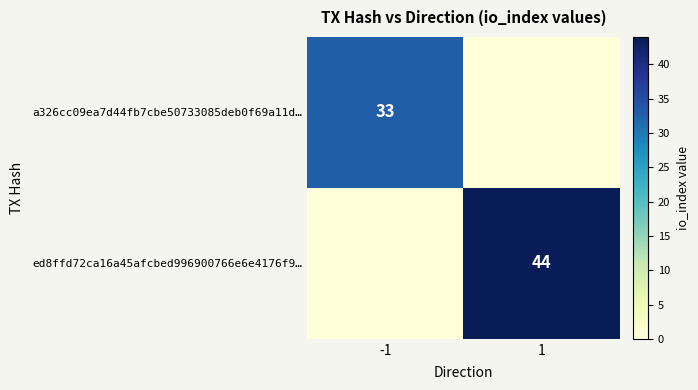

The a326cc09ea7d44fb7cbe50733085deb0f69a11d… series shows 33 at -1. True or false?

True